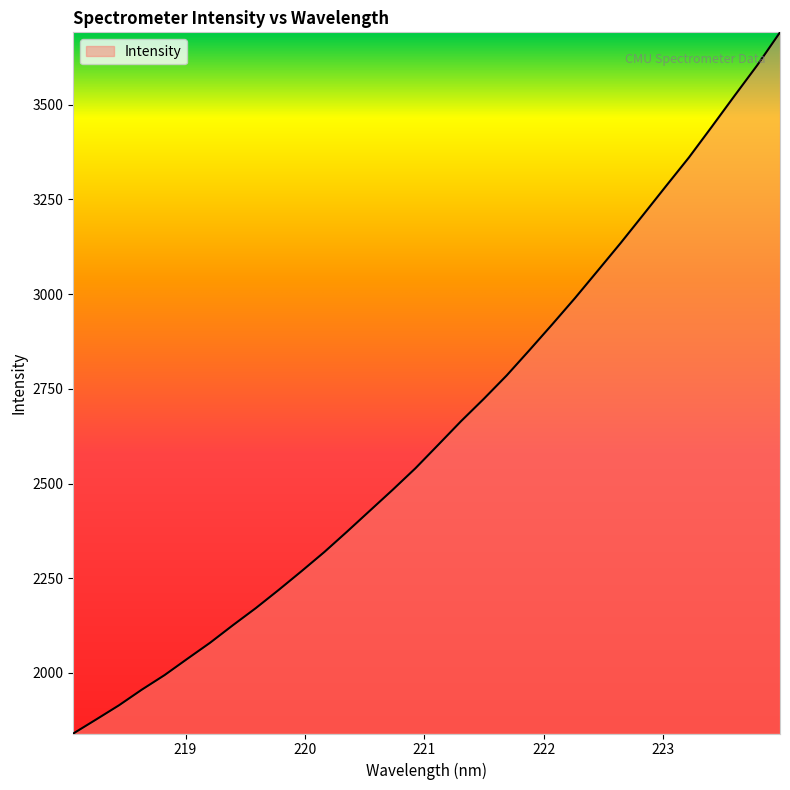

What is the smallest value displayed?

1840.0